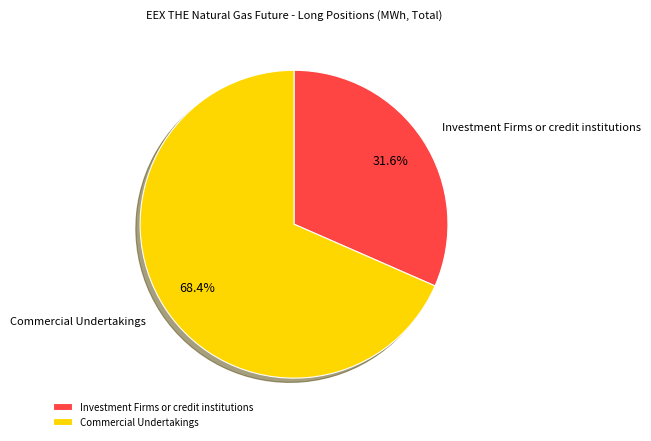

Is there a majority slice in this chart?

Yes